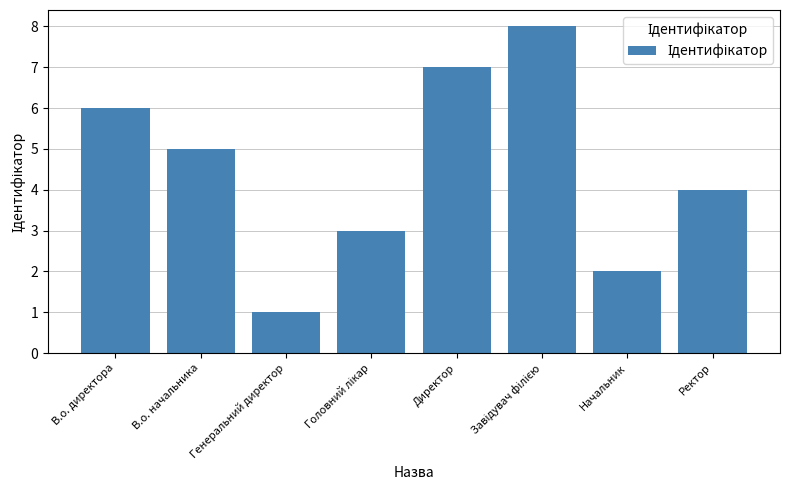

What is the change in value from В.о. директора to Начальник?

-4